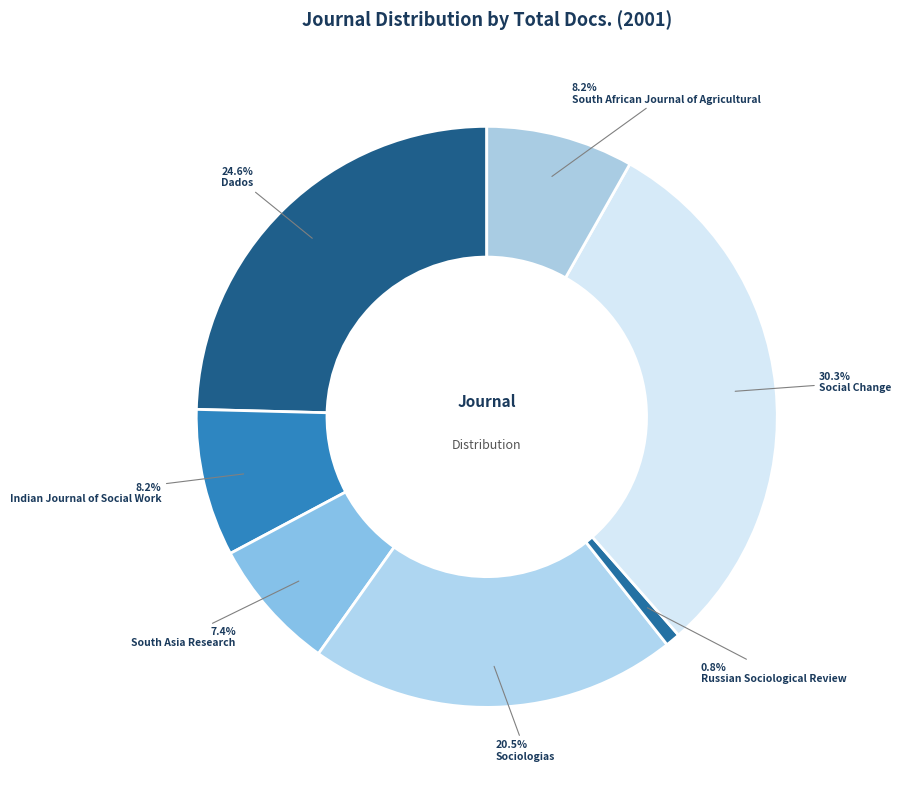

Which slice is the smallest?

Russian Sociological Review